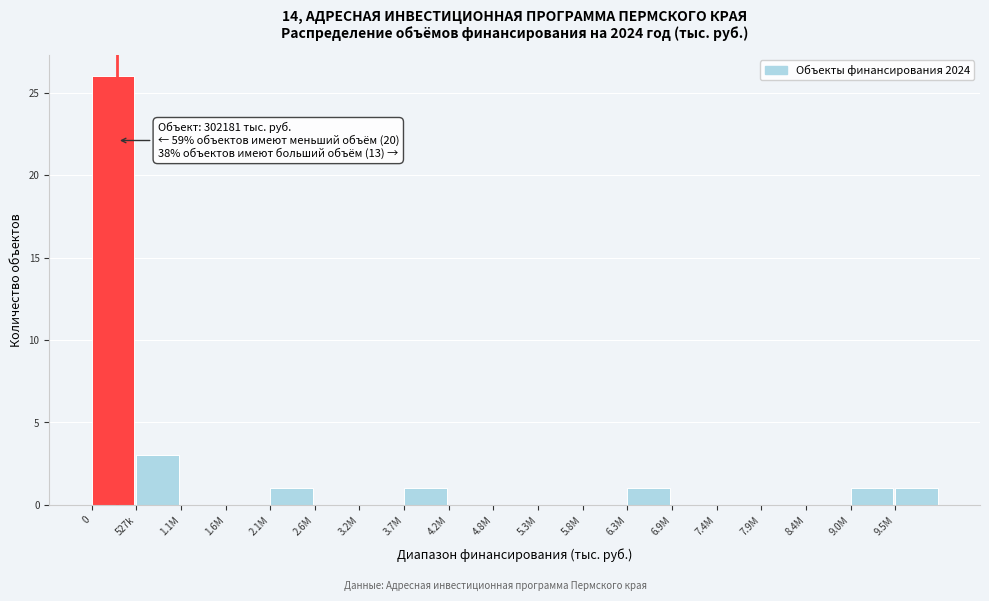

Reading left to right, extract all data points from this chart.

0=26	527k=3	1.1M=0	1.6M=0	2.1M=1	2.6M=0	3.2M=0	3.7M=1	4.2M=0	4.8M=0	5.3M=0	5.8M=0	6.3M=1	6.9M=0	7.4M=0	7.9M=0	8.4M=0	9.0M=1	9.5M=1